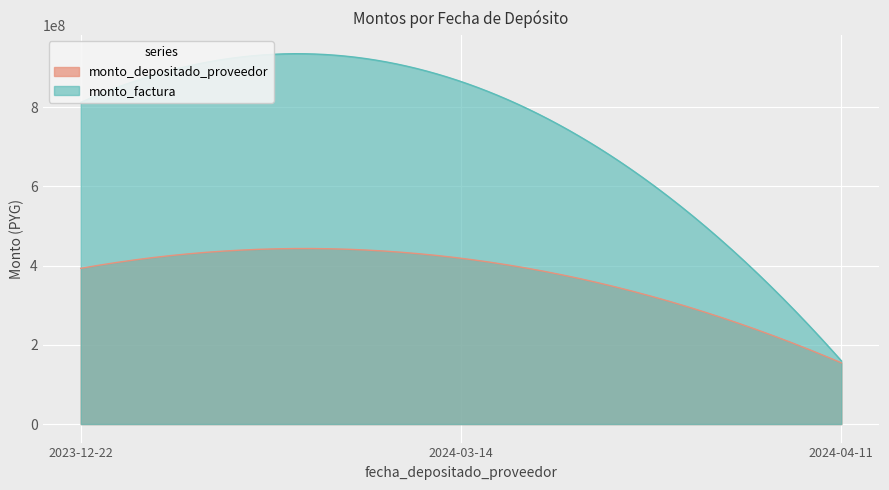

How many lines are shown in the chart?

2